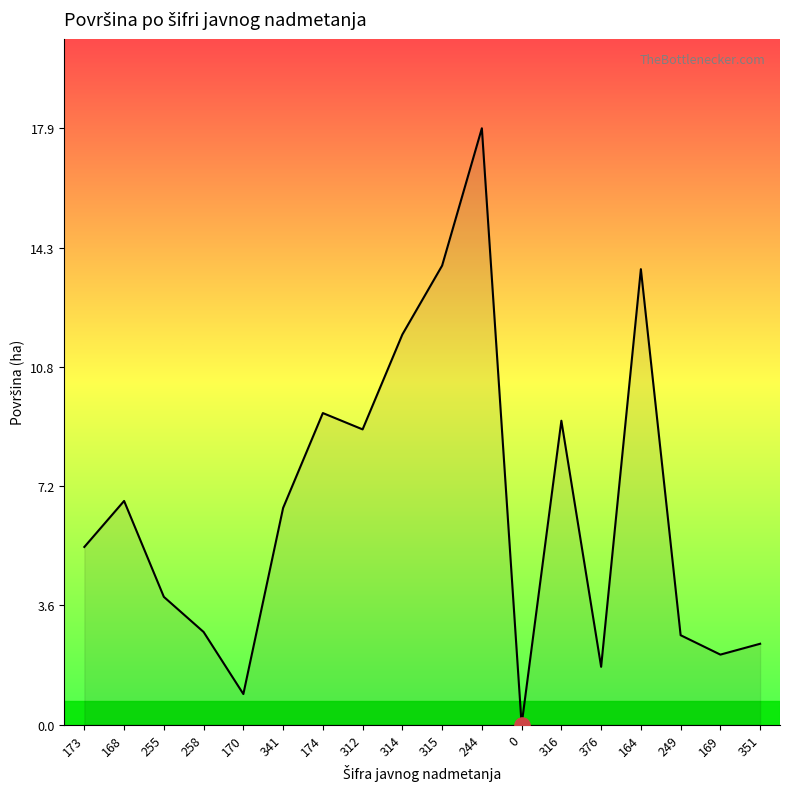

Approximately how many times larger is the value at 173 compared to 255?

1.4